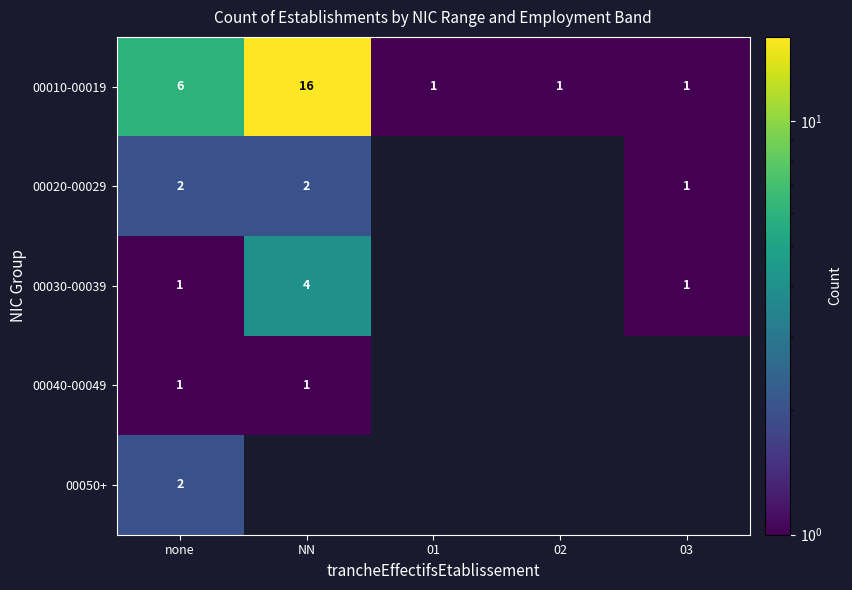

What is the maximum value for 00010-00019?

16